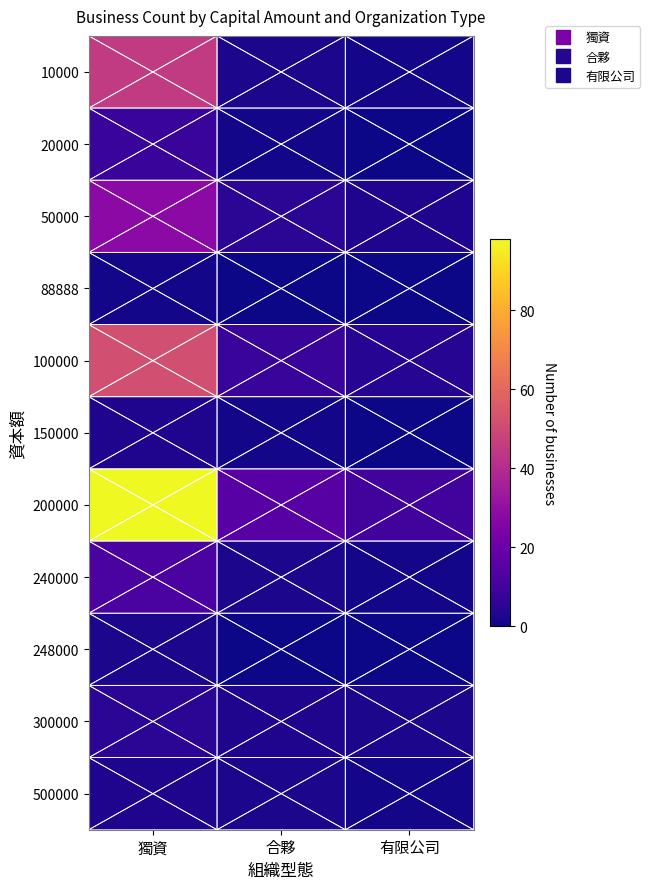

Reading left to right, what are all the values shown in this chart?

10000: 獨資=45	合夥=2	有限公司=1
20000: 獨資=8	合夥=1	有限公司=0
50000: 獨資=28	合夥=5	有限公司=3
88888: 獨資=1	合夥=0	有限公司=0
100000: 獨資=52	合夥=8	有限公司=4
150000: 獨資=3	合夥=1	有限公司=0
200000: 獨資=98	合夥=15	有限公司=10
240000: 獨資=12	合夥=2	有限公司=1
248000: 獨資=2	合夥=0	有限公司=0
300000: 獨資=5	合夥=3	有限公司=2
500000: 獨資=3	合夥=2	有限公司=1